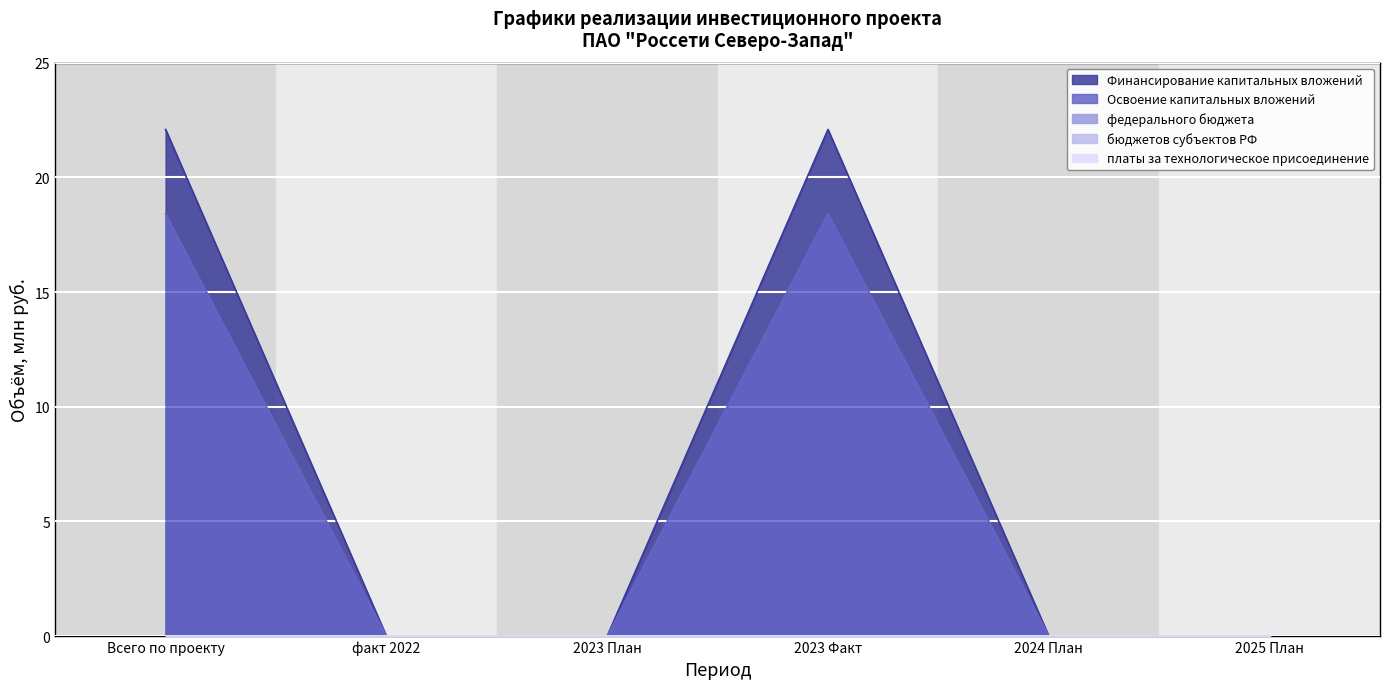

True or false: федерального бюджета and бюджетов субъектов РФ intersect in this chart.

False